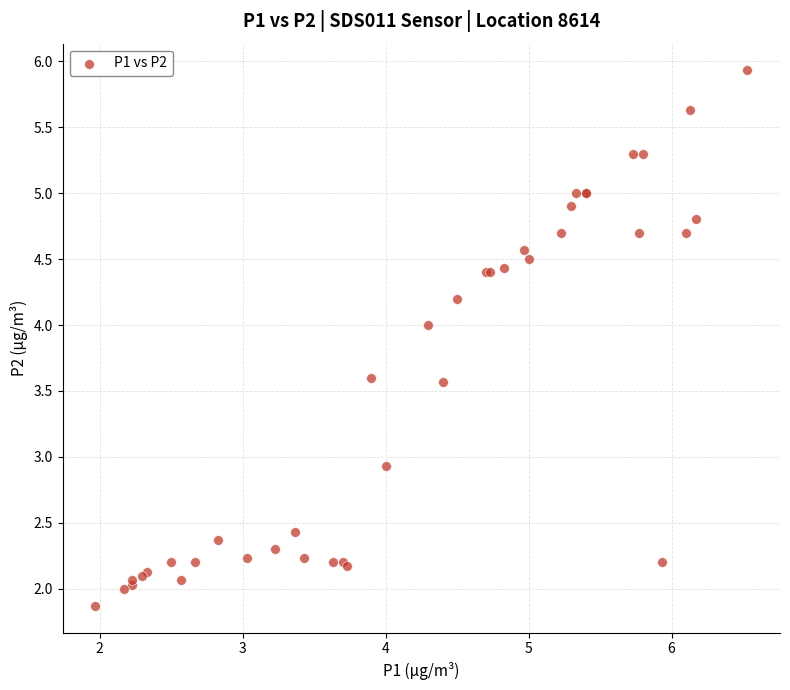

What Y value in the scatter plot is closest to 3?

2.9